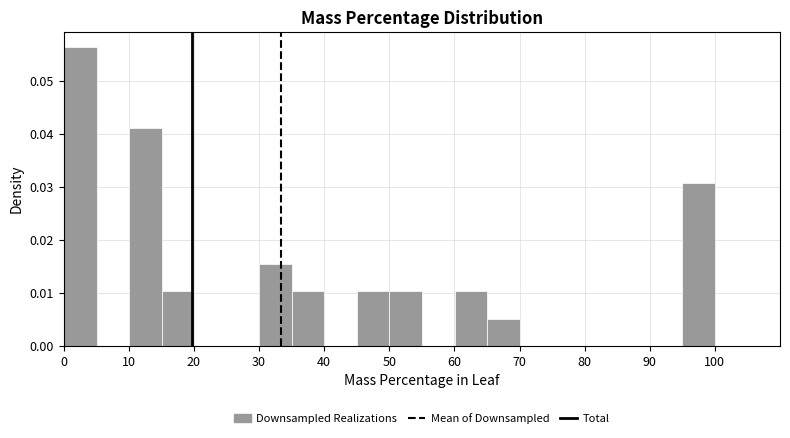

What is the height of the bar covering 10 to 15 on the x-axis? Neither the bar edges nor the heights are printed on the chart, so give them approximately, as read against the axes.

0.041